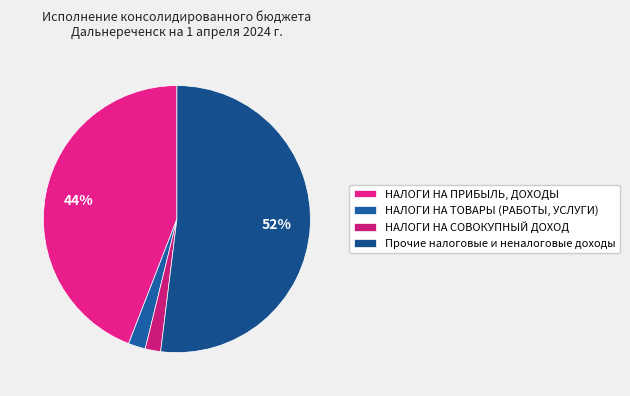

To the nearest percent, what percentage of the pie is Прочие налоговые и неналоговые доходы?

52%